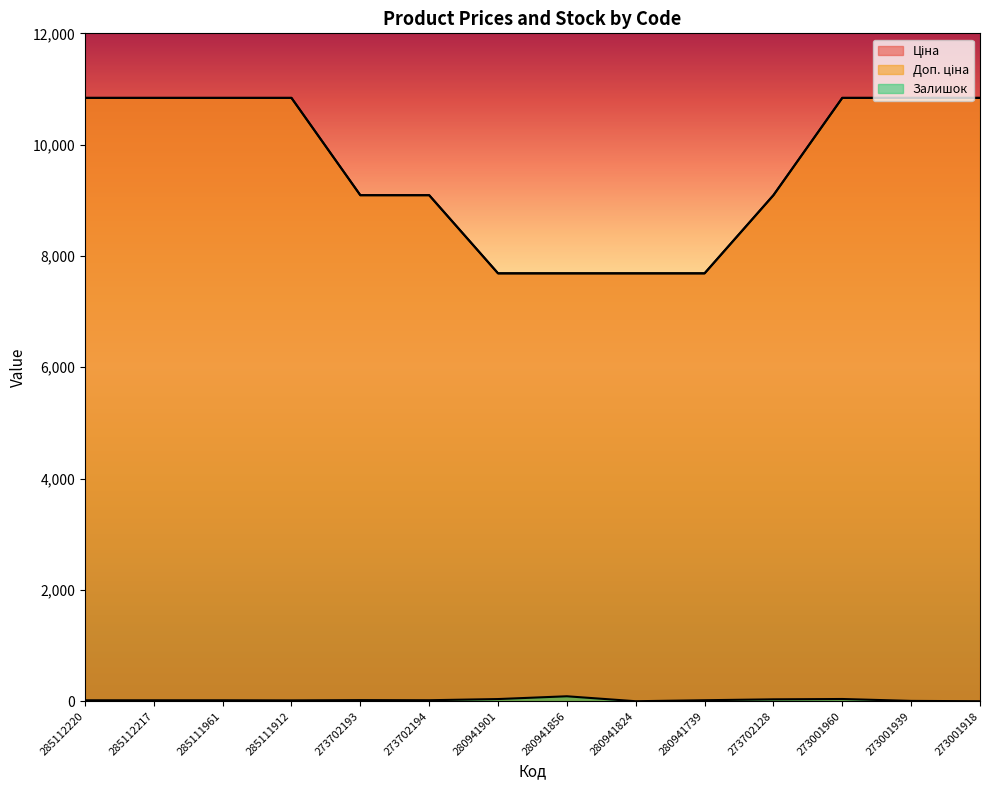

At which label is Залишок closest to 44?

273001960